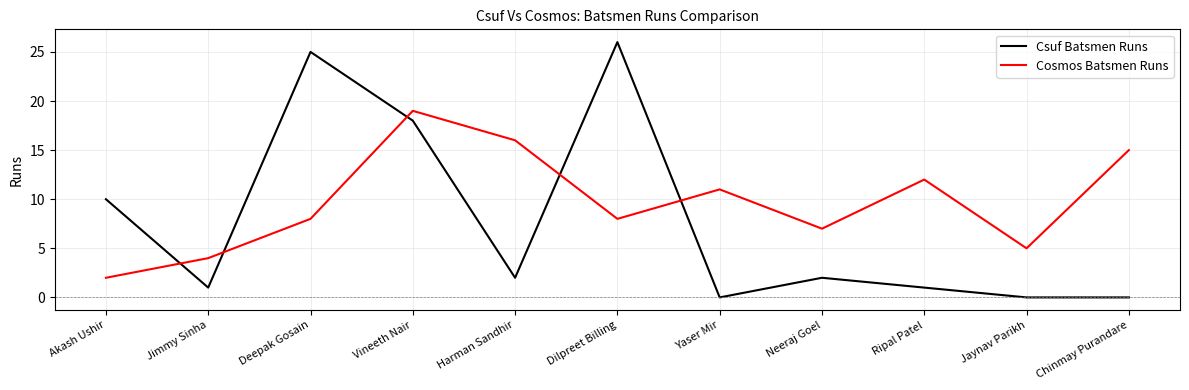

How many series are shown in this chart?

2